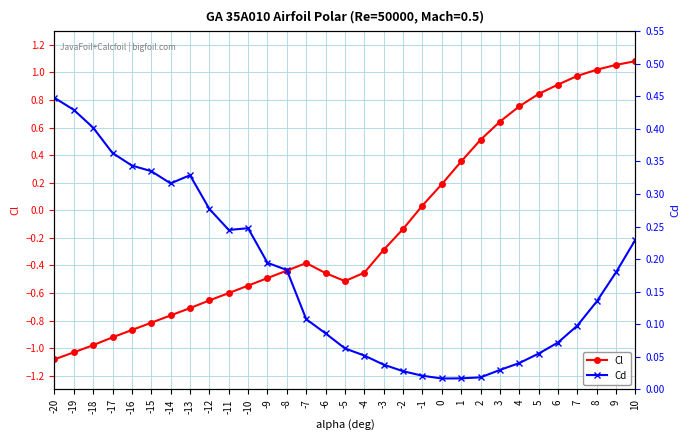

List the labels in order of Cl value, smallest first.

-20, -19, -18, -17, -16, -15, -14, -13, -12, -11, -10, -5, -9, -6, -4, -8, -7, -3, -2, -1, 0, 1, 2, 3, 4, 5, 6, 7, 8, 9, 10